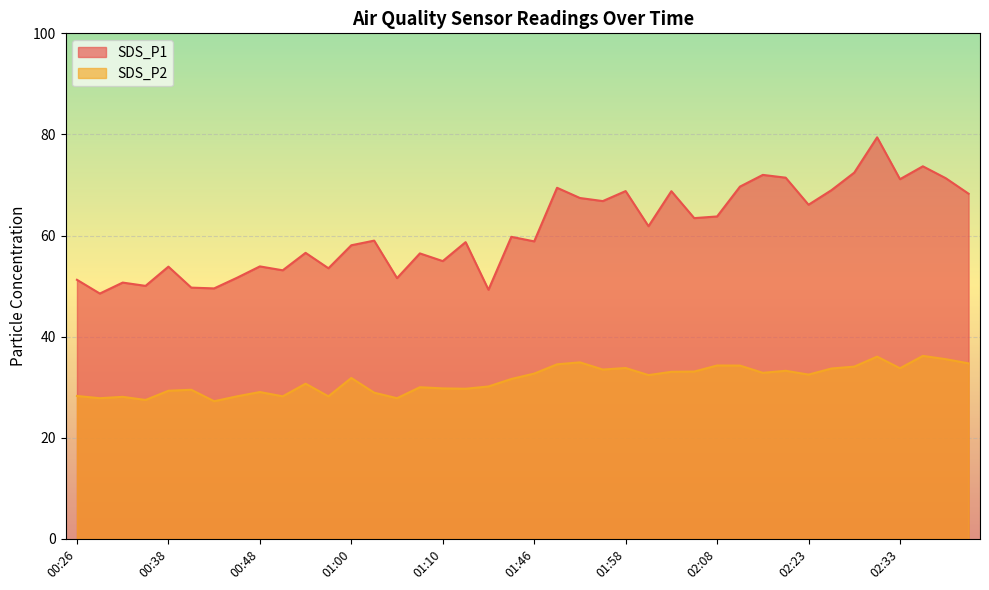

At 02:41, list the series in order from smallest to largest.

SDS_P2, SDS_P1